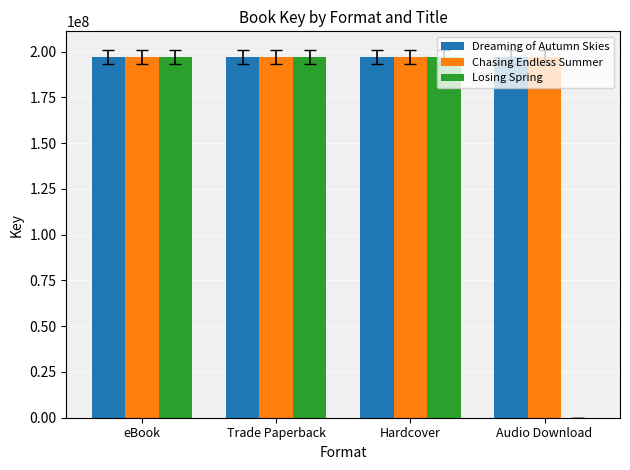

What is the highest value of the Losing Spring series?

197053529